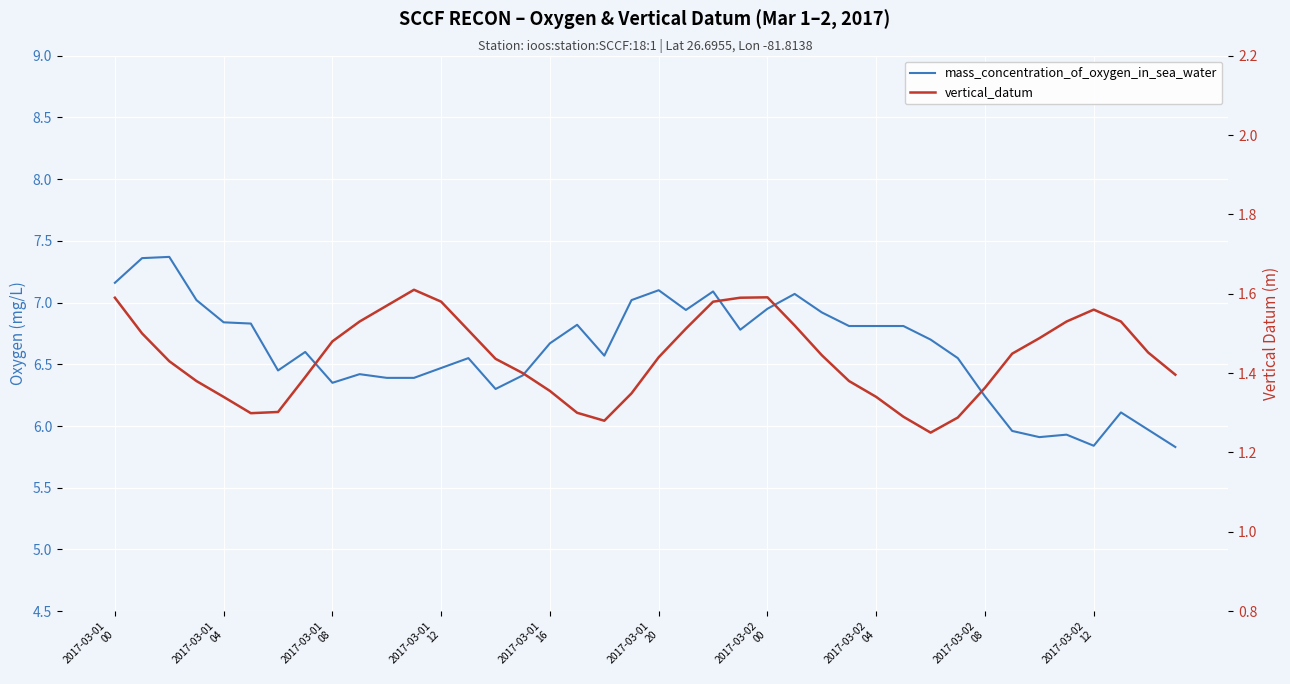

True or false: vertical_datum has more than 2 points higher than both neighbors.

True